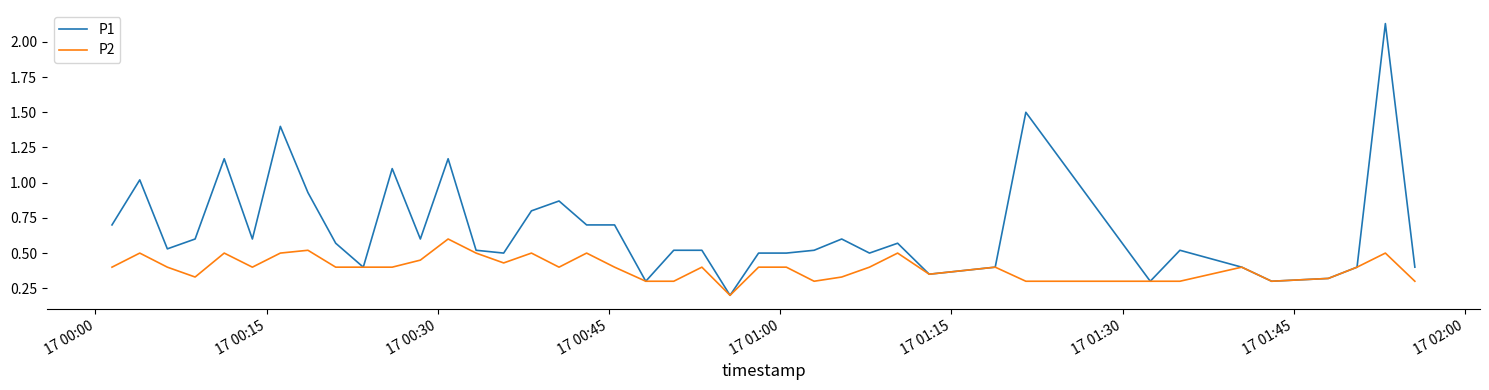

At how many categories does at least one series exceed 0?

40